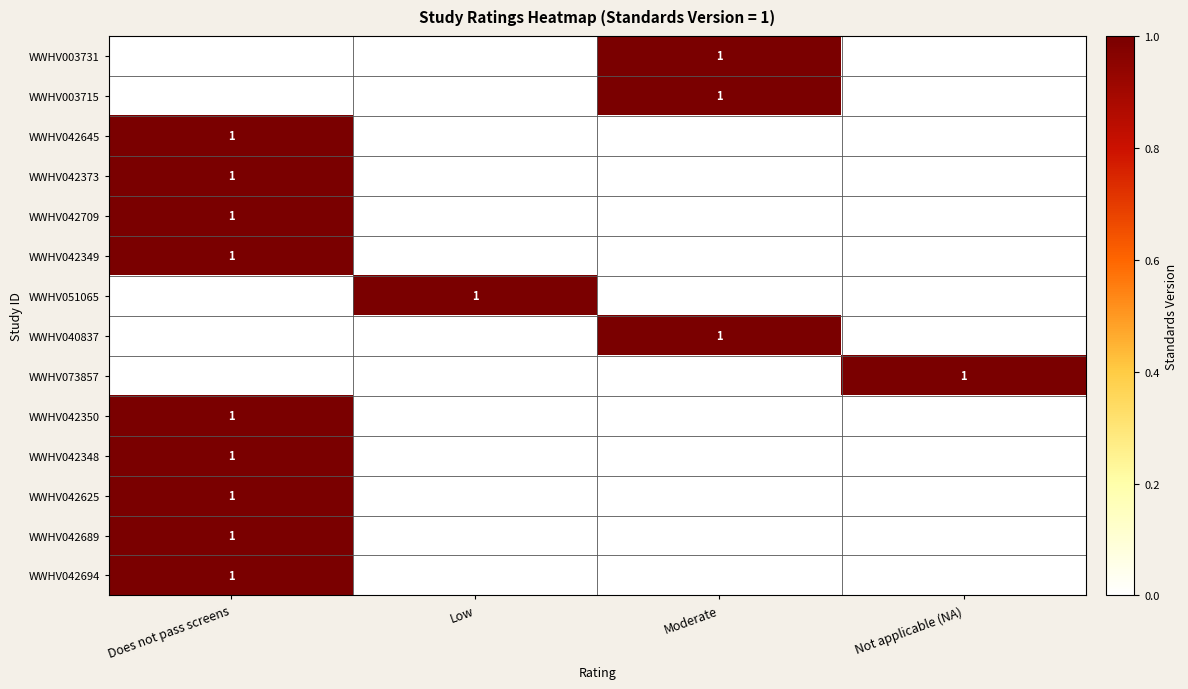

Is it true that WWHV042373 equals 2 at Does not pass screens?

False